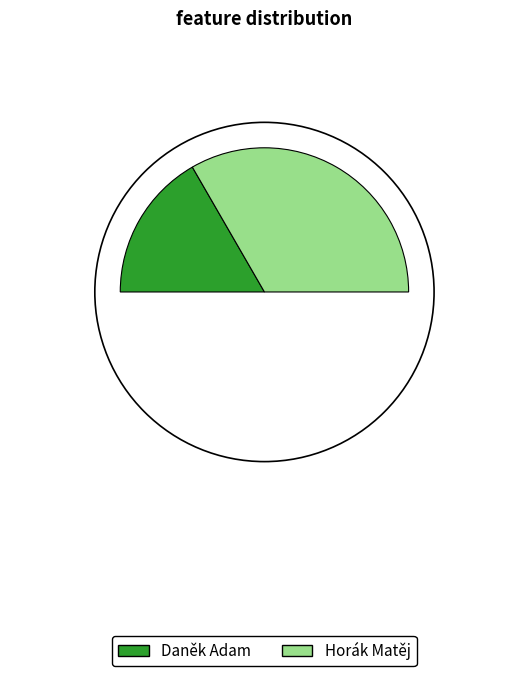

Does Daněk Adam represent more than half of the total?

No